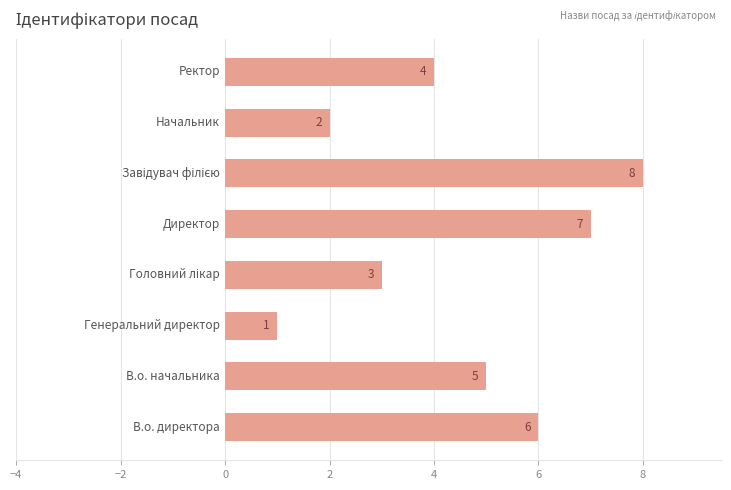

What is the maximum value shown in the chart?

8